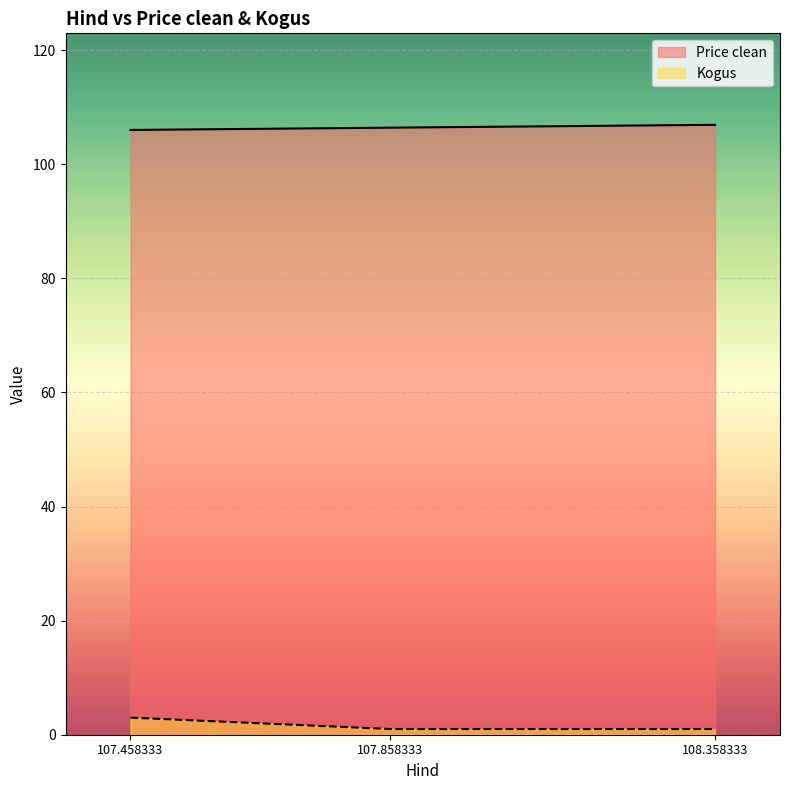

List the labels in order of Kogus value, largest first.

107.458333, 107.858333, 108.358333